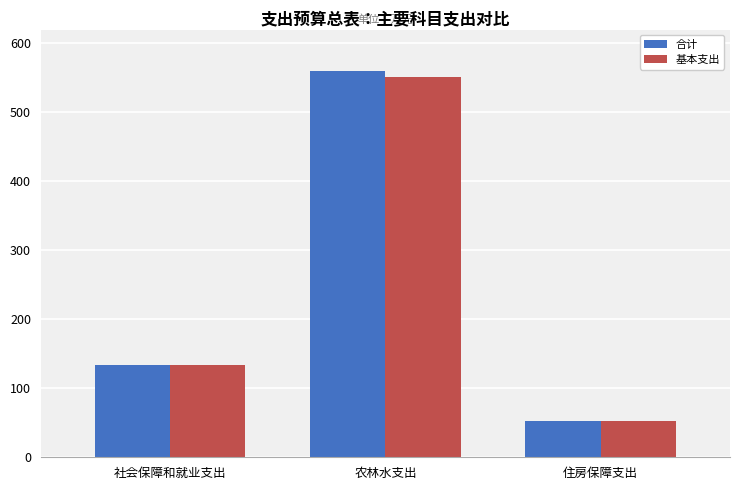

Rank the categories by 基本支出 value from lowest to highest.

住房保障支出, 社会保障和就业支出, 农林水支出